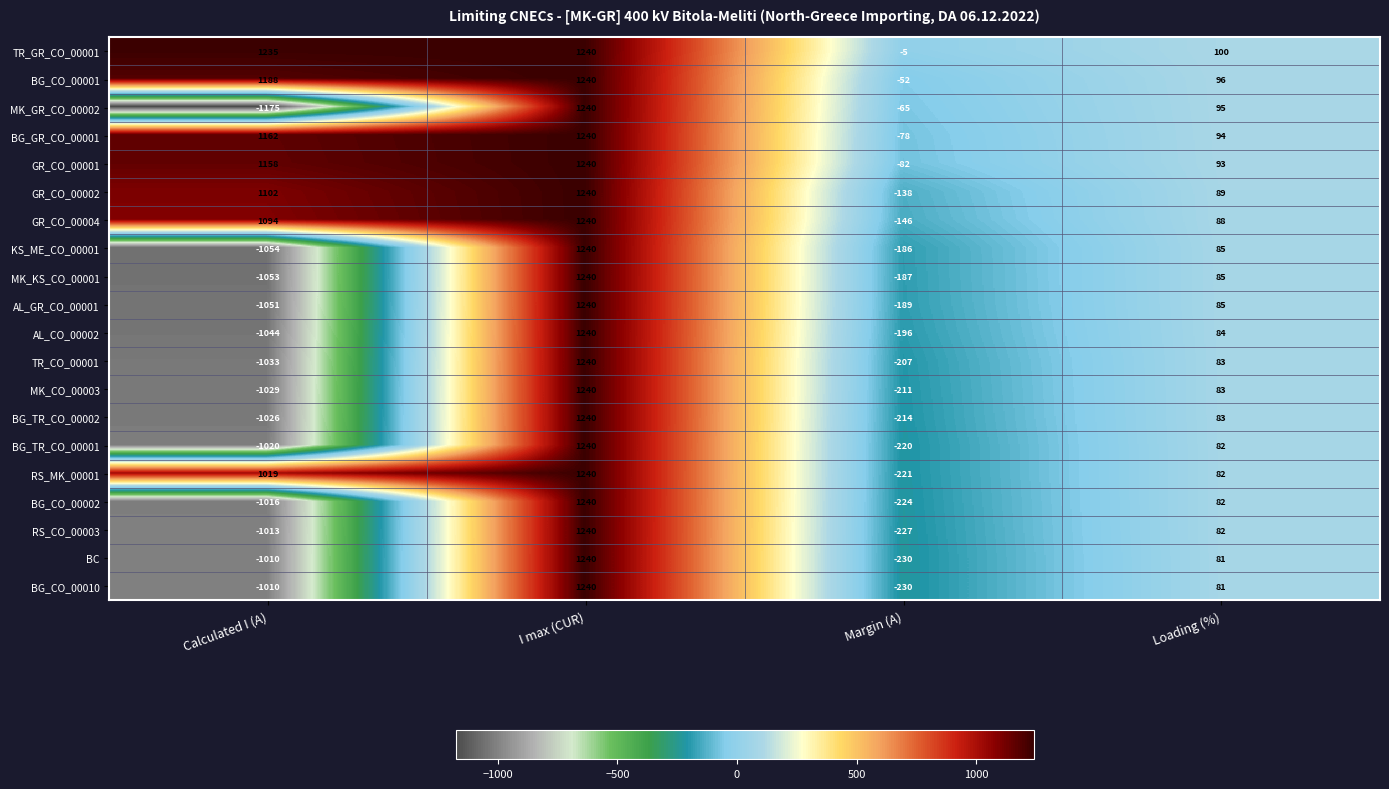

Count the number of data series in this chart.

20